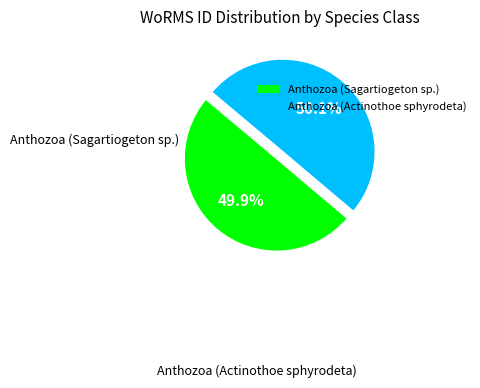

Approximately how many times larger is the value at Anthozoa (Actinothoe sphyrodeta) compared to Anthozoa (Sagartiogeton sp.)?

1.0